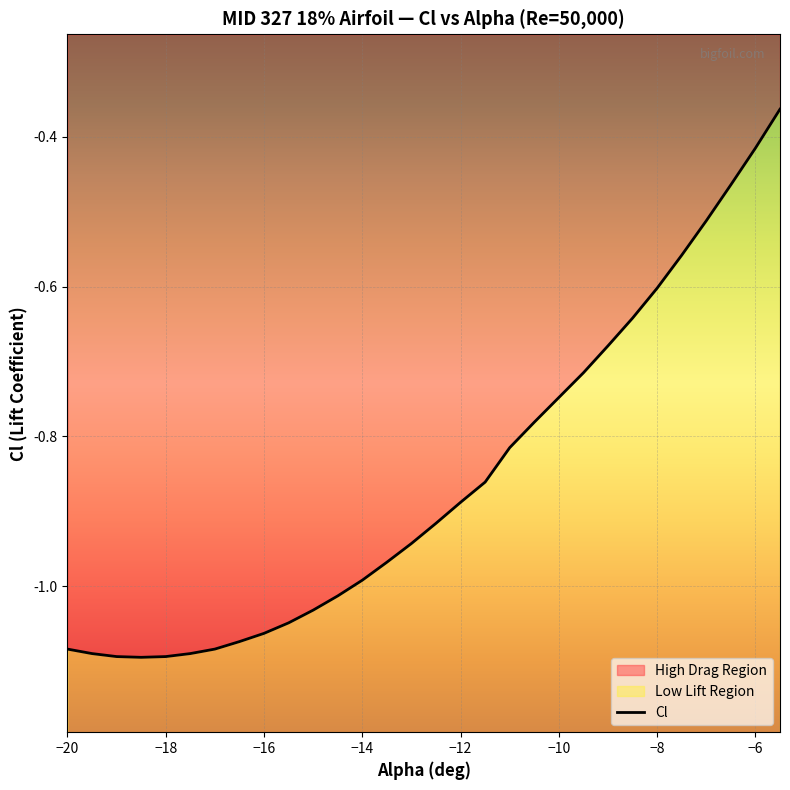

At which label is the value closest to 0?

-5.5